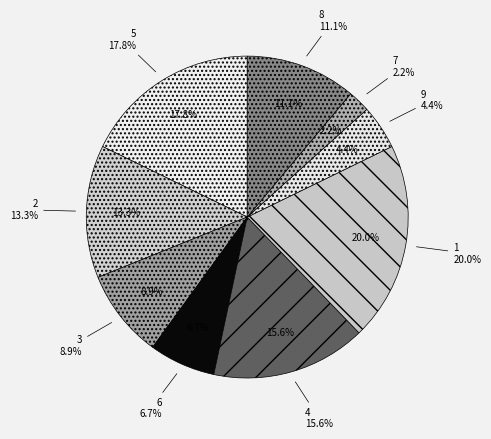

The 9 slice represents 12% of the pie. True or false?

False